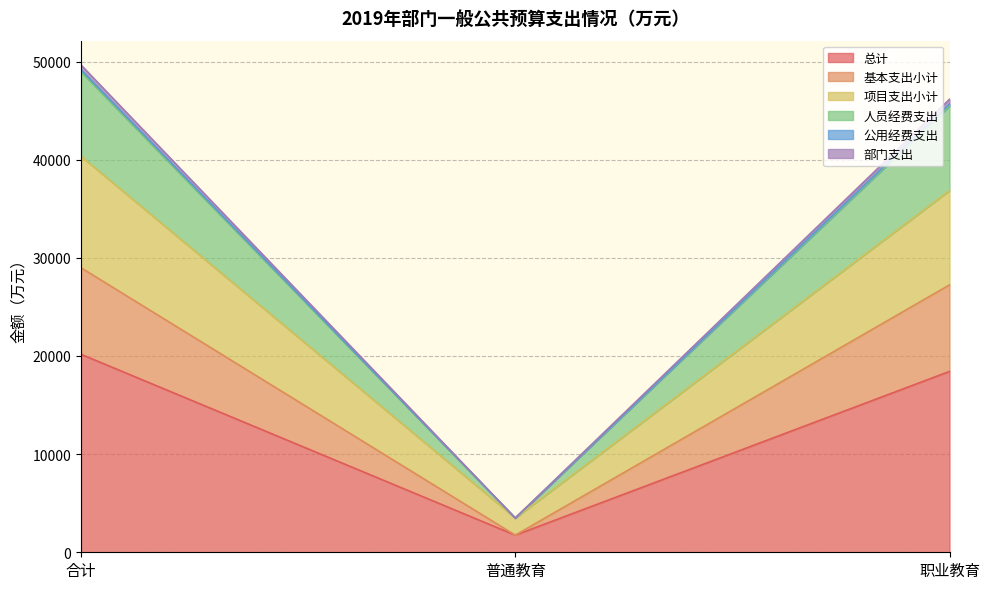

Is the value of 公用经费支出 at 职业教育 greater than the value of 人员经费支出 at 合计?

No